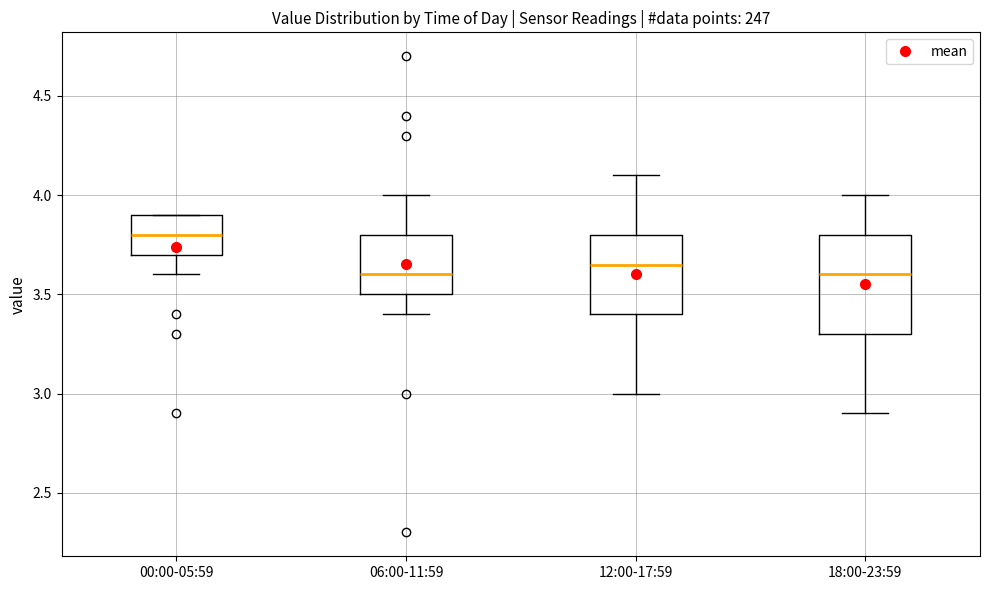

Which box is the tallest, from its lower edge to its upper edge?

18:00-23:59